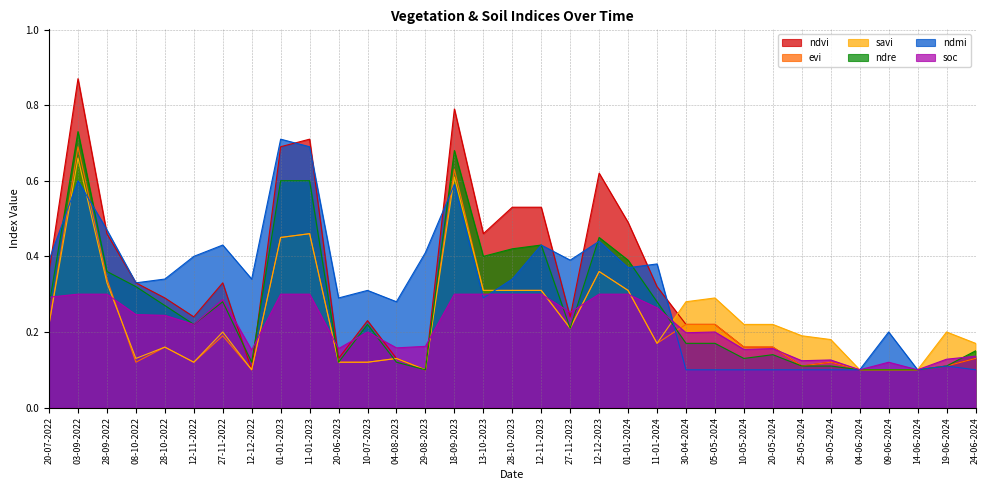

Reading left to right, what are all the values shown in this chart?

ndvi: 0.4	0.9	0.5	0.3	0.3	0.2	0.3	0.1	0.7	0.7	0.1	0.2	0.1	0.1	0.8	0.5	0.5	0.5	0.2	0.6	0.5	0.3	0.2	0.2	0.2	0.2	0.1	0.1	0.1	0.1	0.1	0.1	0.1
evi: 0.2	0.7	0.3	0.1	0.2	0.1	0.2	0.1	0.5	0.5	0.1	0.1	0.1	0.1	0.6	0.3	0.3	0.3	0.2	0.4	0.3	0.2	0.2	0.2	0.2	0.2	0.1	0.1	0.1	0.1	0.1	0.1	0.1
savi: 0.2	0.7	0.3	0.1	0.2	0.1	0.2	0.1	0.5	0.5	0.1	0.1	0.1	0.1	0.6	0.3	0.3	0.3	0.2	0.4	0.3	0.2	0.3	0.3	0.2	0.2	0.2	0.2	0.1	0.1	0.1	0.2	0.2
ndre: 0.3	0.7	0.4	0.3	0.3	0.2	0.3	0.1	0.6	0.6	0.1	0.2	0.1	0.1	0.7	0.4	0.4	0.4	0.2	0.5	0.4	0.3	0.2	0.2	0.1	0.1	0.1	0.1	0.1	0.1	0.1	0.1	0.1
ndmi: 0.4	0.6	0.5	0.3	0.3	0.4	0.4	0.3	0.7	0.7	0.3	0.3	0.3	0.4	0.6	0.3	0.3	0.4	0.4	0.4	0.4	0.4	0.1	0.1	0.1	0.1	0.1	0.1	0.1	0.2	0.1	0.1	0.1
soc: 0.3	0.3	0.3	0.2	0.2	0.2	0.3	0.2	0.3	0.3	0.2	0.2	0.2	0.2	0.3	0.3	0.3	0.3	0.3	0.3	0.3	0.3	0.2	0.2	0.2	0.2	0.1	0.1	0.1	0.1	0.1	0.1	0.1